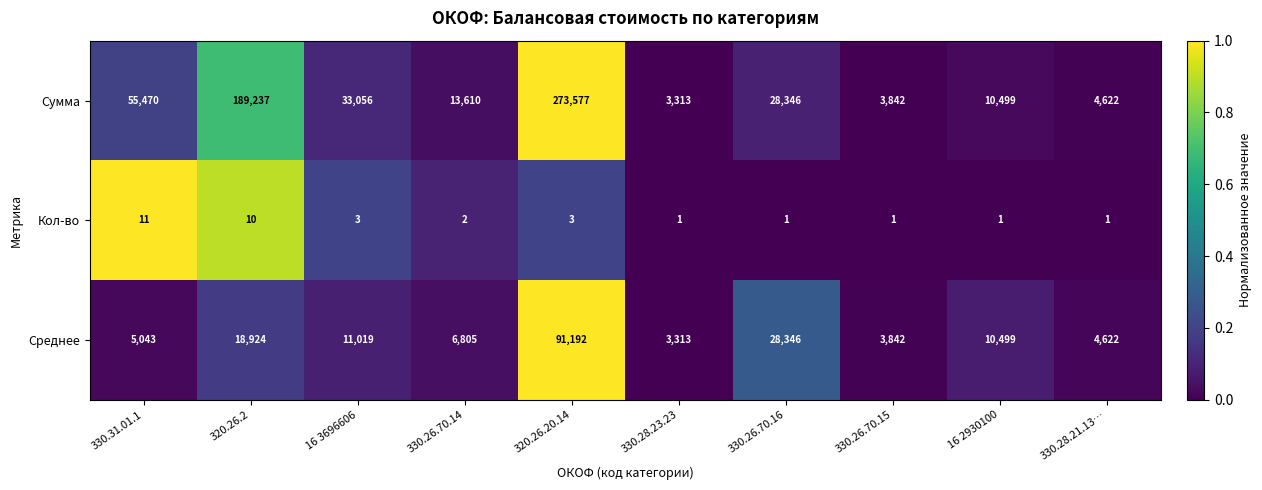

Between 330.31.01.1 and 330.26.70.15, which series saw the biggest shift?

Сумма